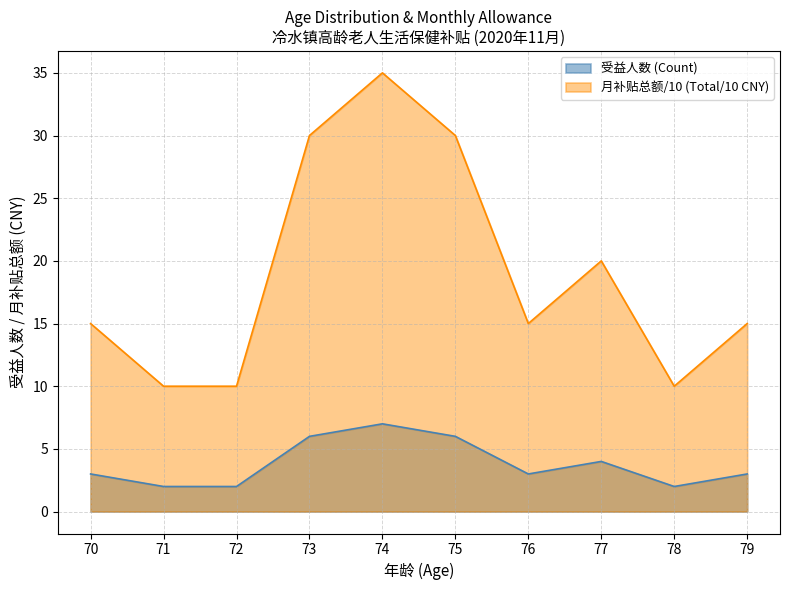

What is the difference between the 受益人数 (Count) values at 74 and 79?

4